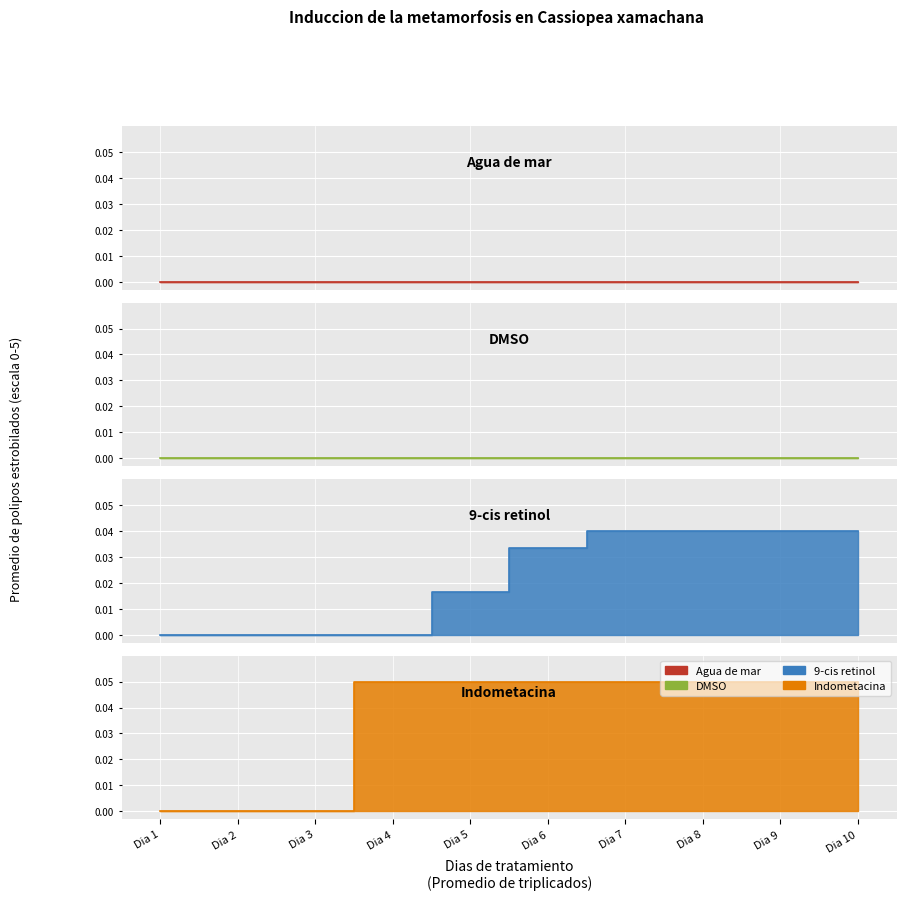

How many lines are shown in the chart?

2